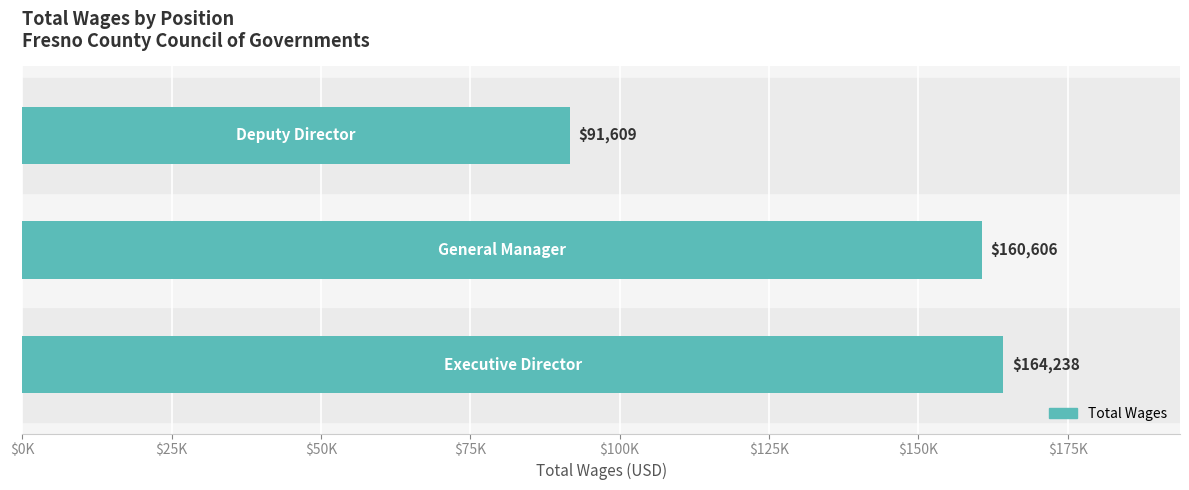

Are the bars horizontal?

Yes